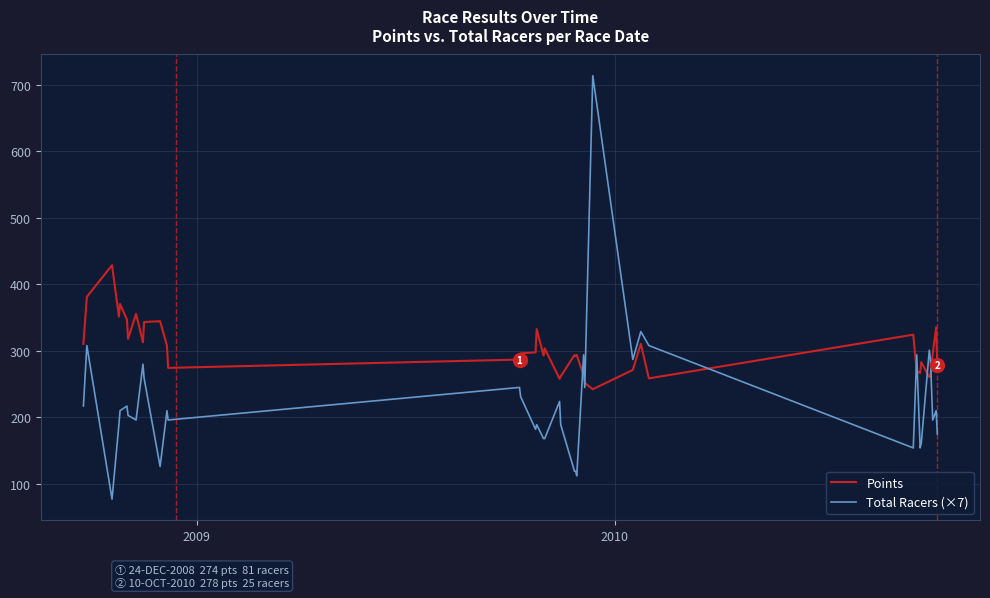

What is the minimum value for Points?

242.2